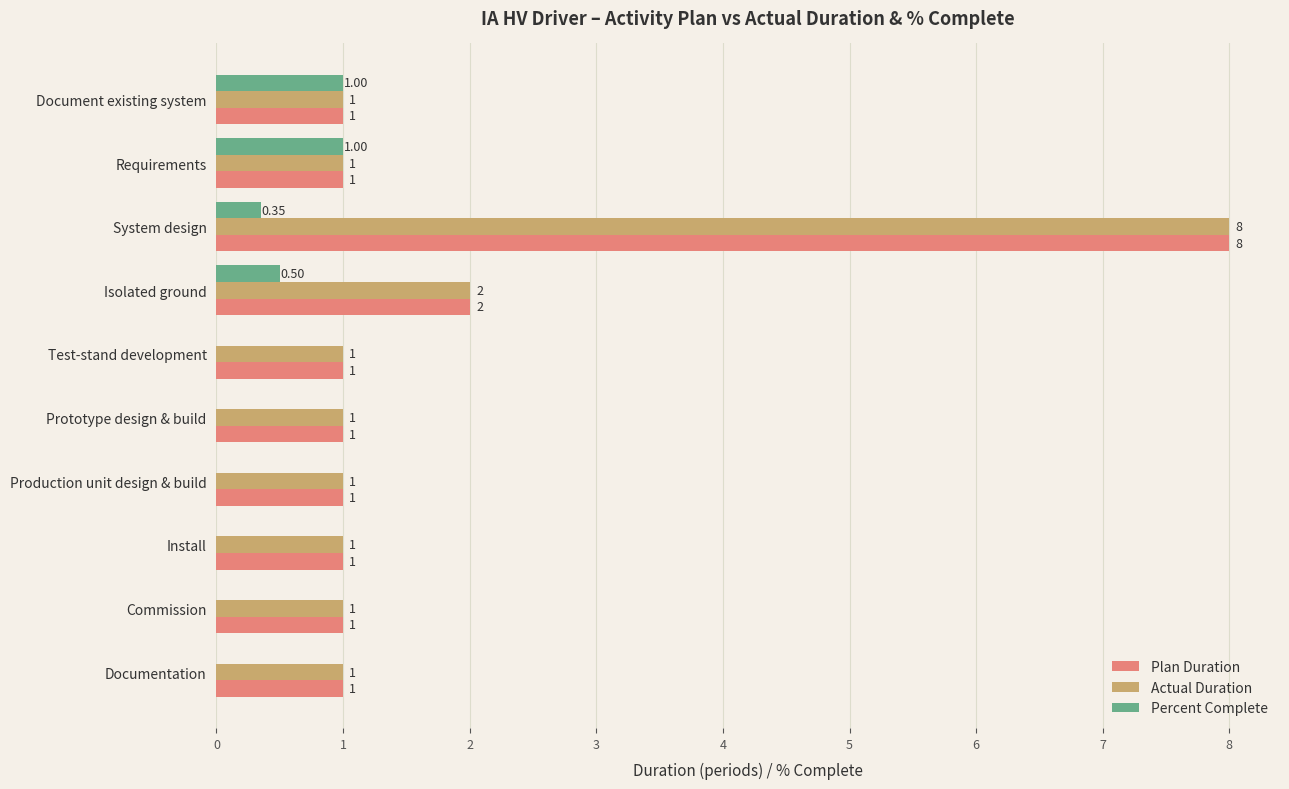

What is the sum of all Actual Duration values?

18.0